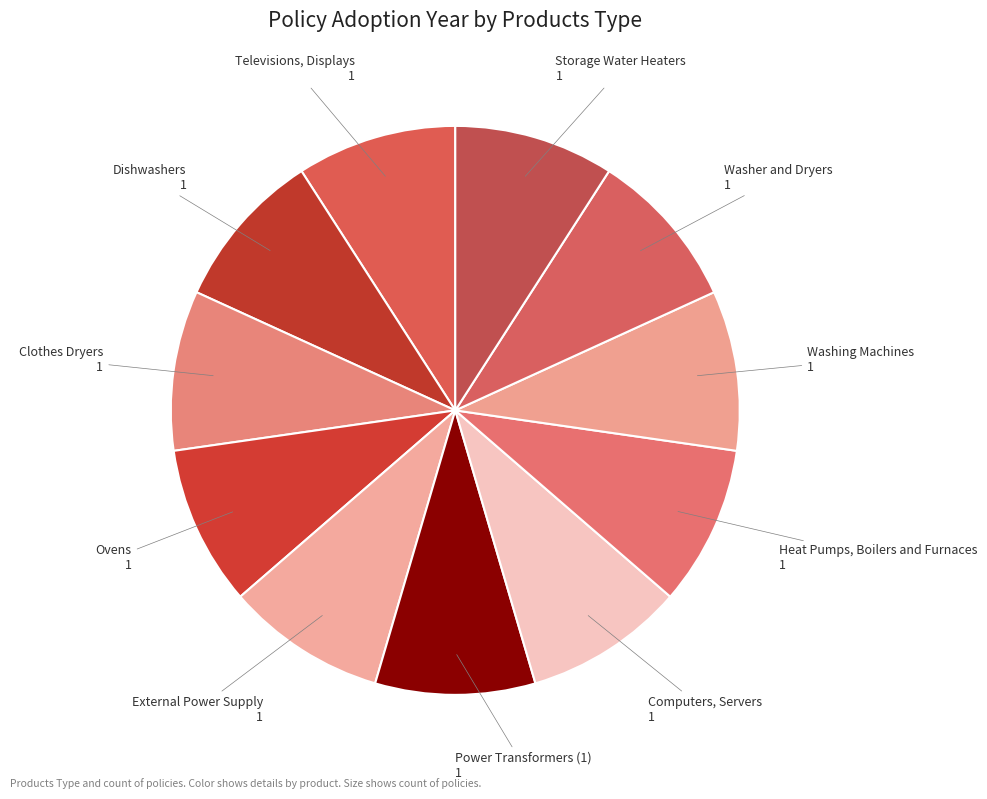

How many slices are in this pie chart?

11